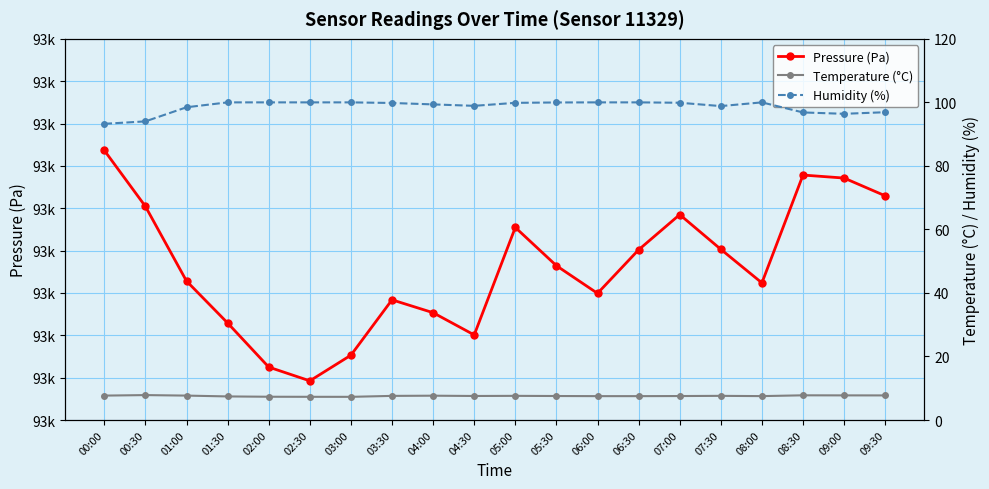

In Pressure (Pa), how many points are higher than both neighbors (excluding endpoints)?

4